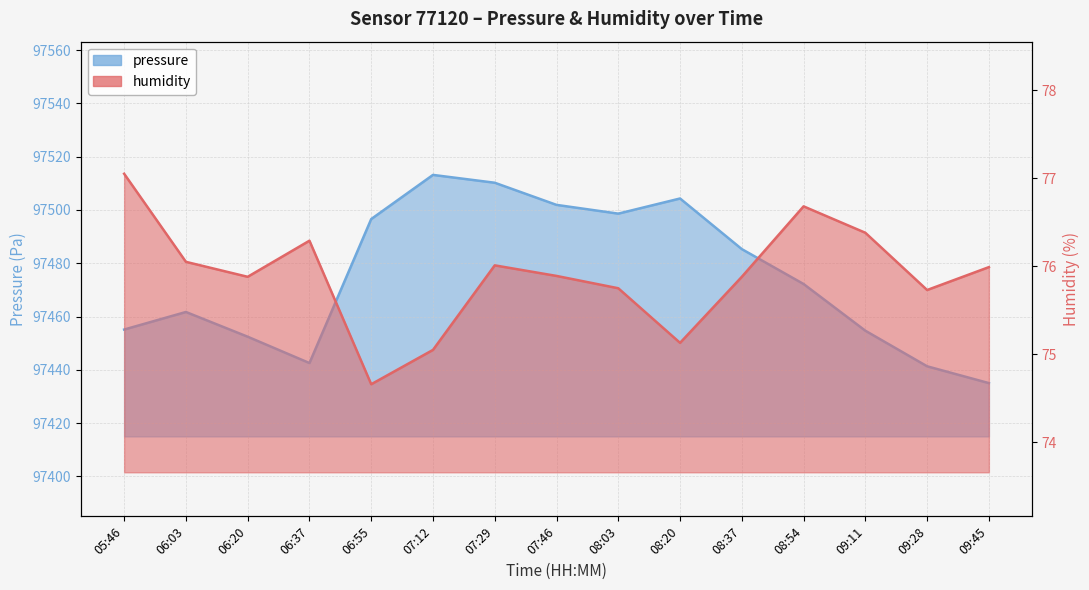

Which series changed the most between 07:12 and 08:03?

pressure